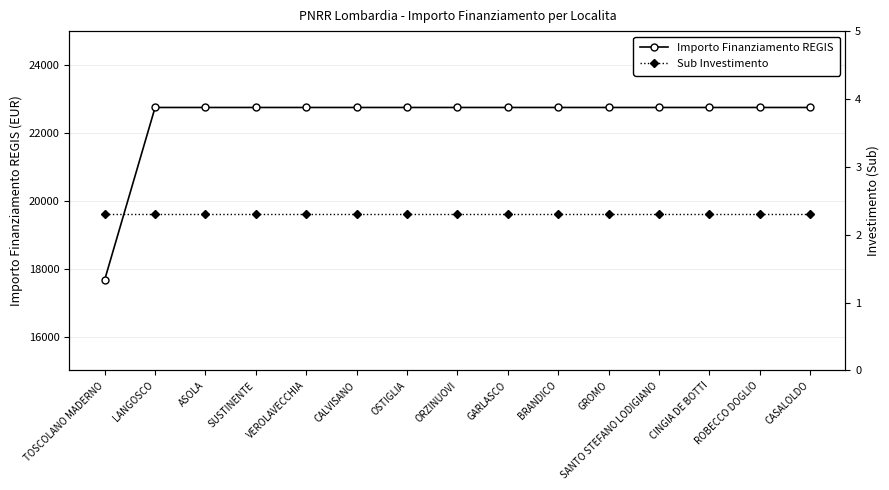

What is the spread (max minus min) of values at VEROLAVECCHIA?

22747.7